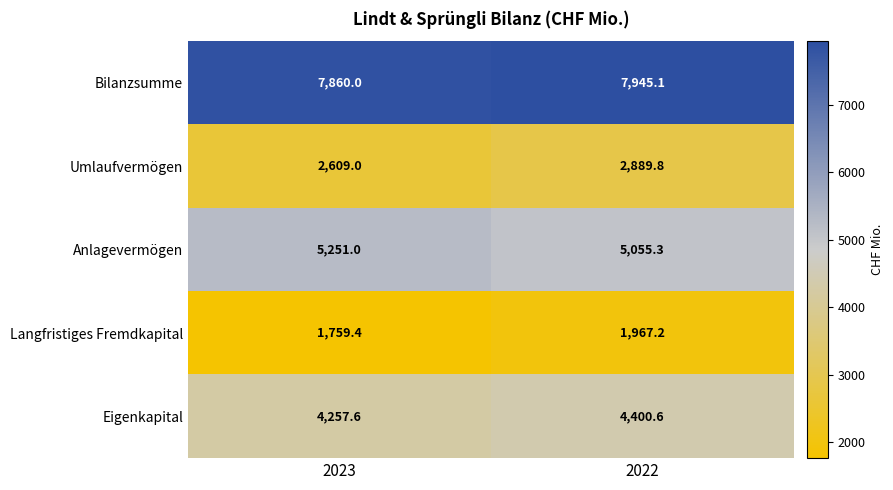

Reading right to left, transcribe all the data shown in this chart.

Bilanzsumme: 2022=7945.1	2023=7860.0
Umlaufvermögen: 2022=2889.8	2023=2609.0
Anlagevermögen: 2022=5055.3	2023=5251.0
Langfristiges Fremdkapital: 2022=1967.2	2023=1759.4
Eigenkapital: 2022=4400.6	2023=4257.6